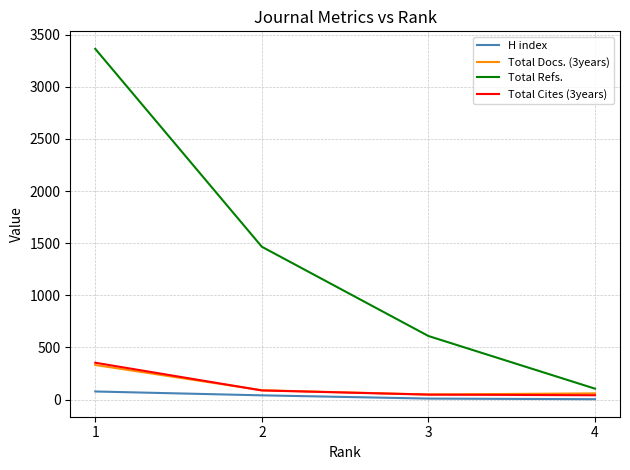

What is the difference between the highest and lowest values at 4?

101